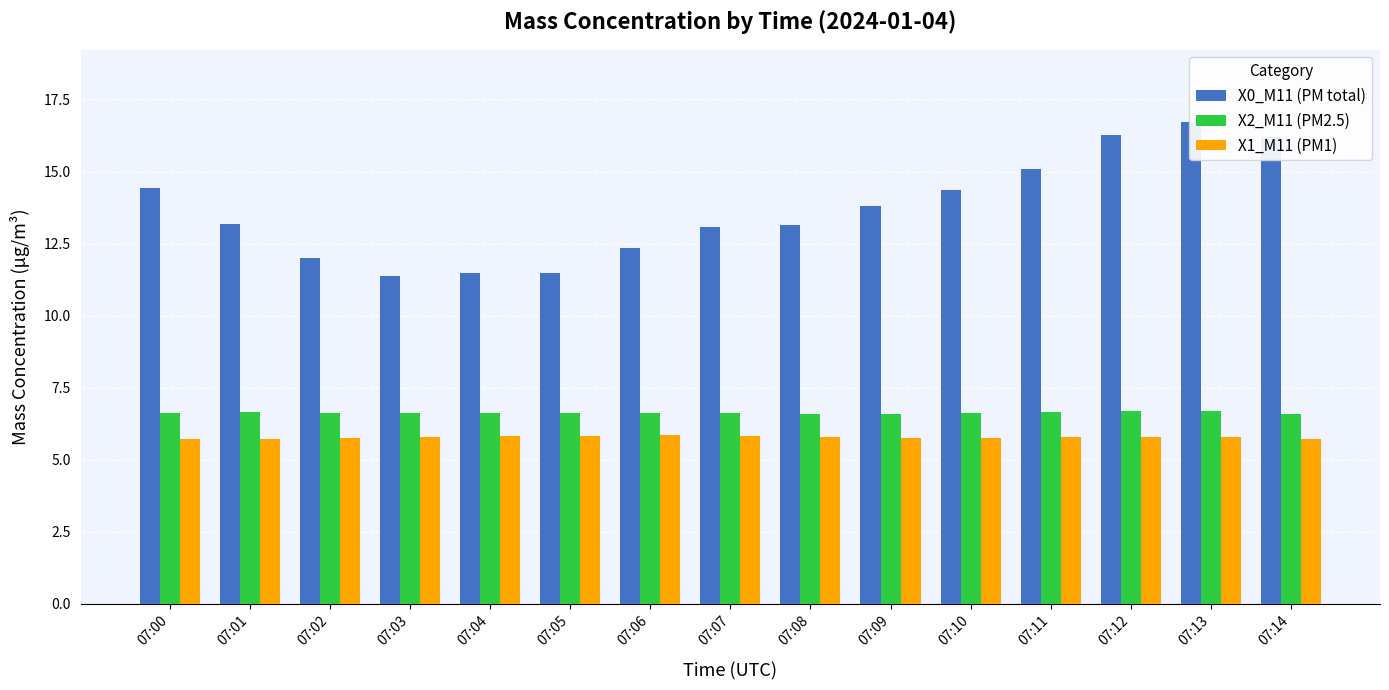

What is the difference between the maximum and minimum values in the X1_M11 (PM1) series?

0.1